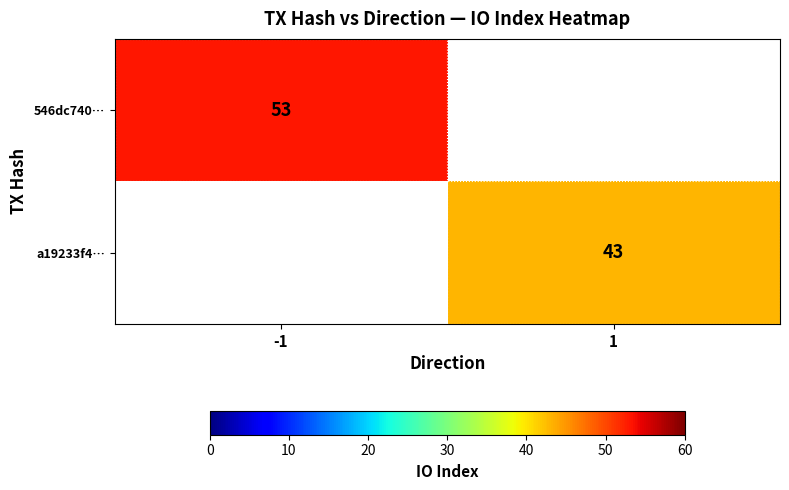

How many distinct data groups are displayed?

2